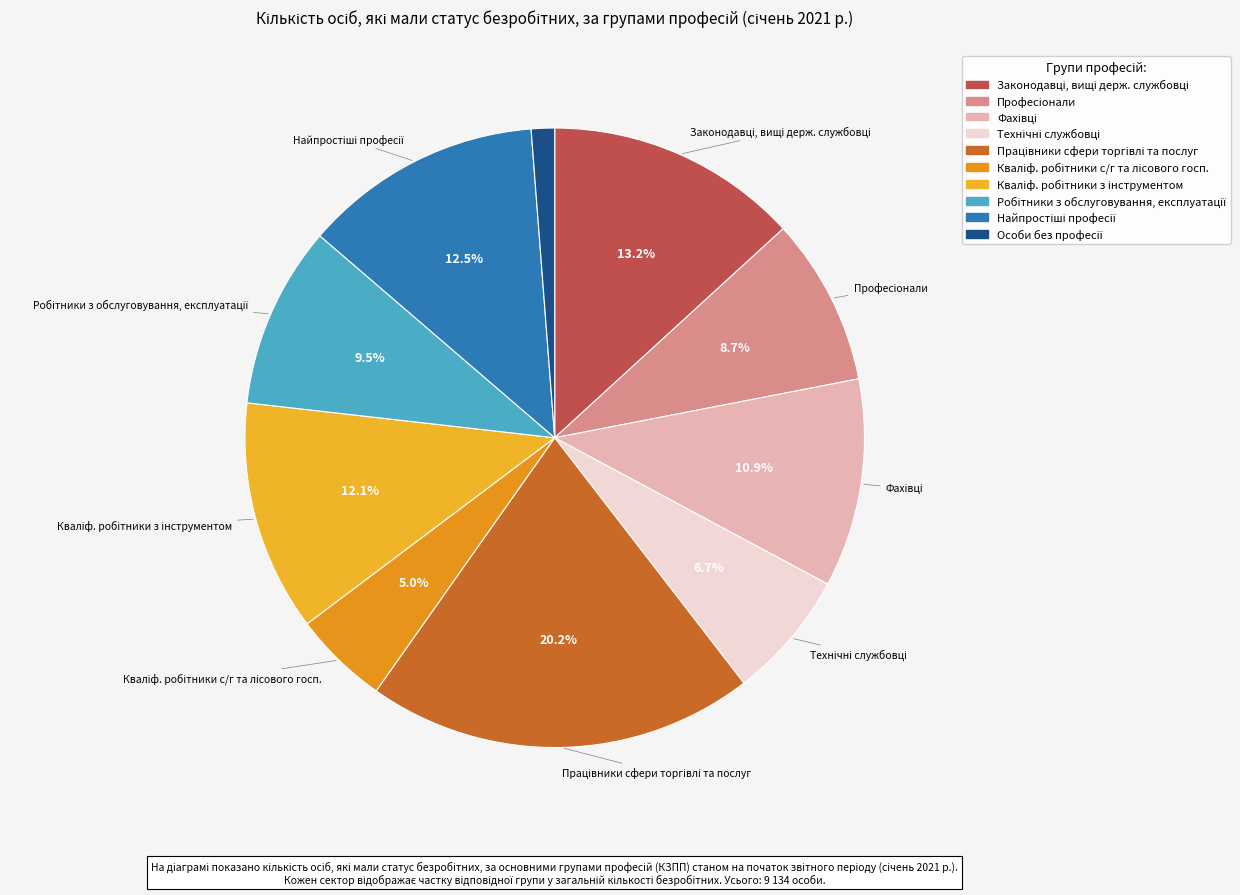

How many slices are in this pie chart?

10